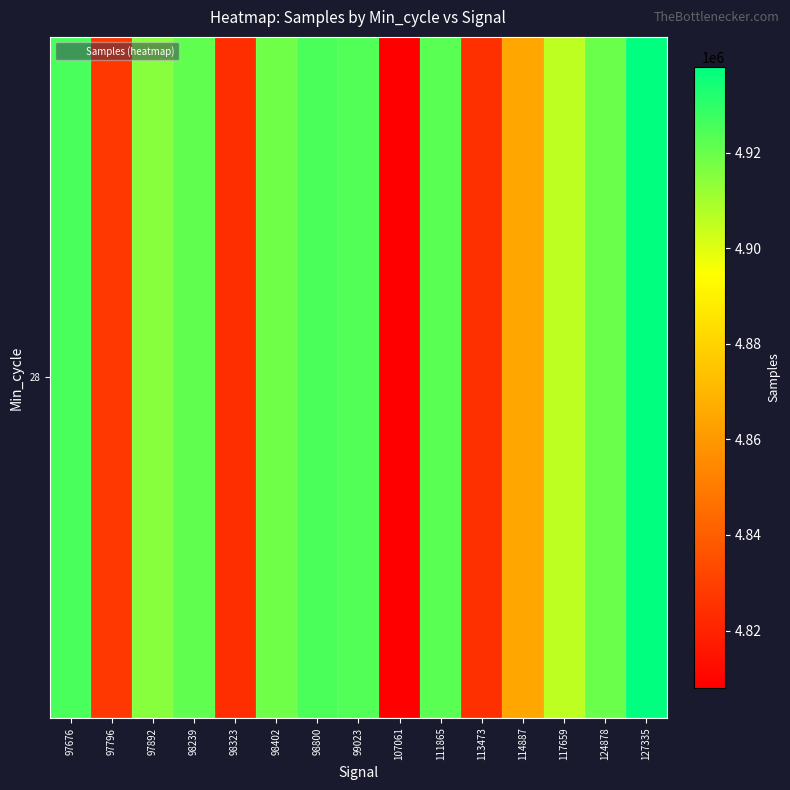

What is the change in value from 97796 to 127335?

+110863